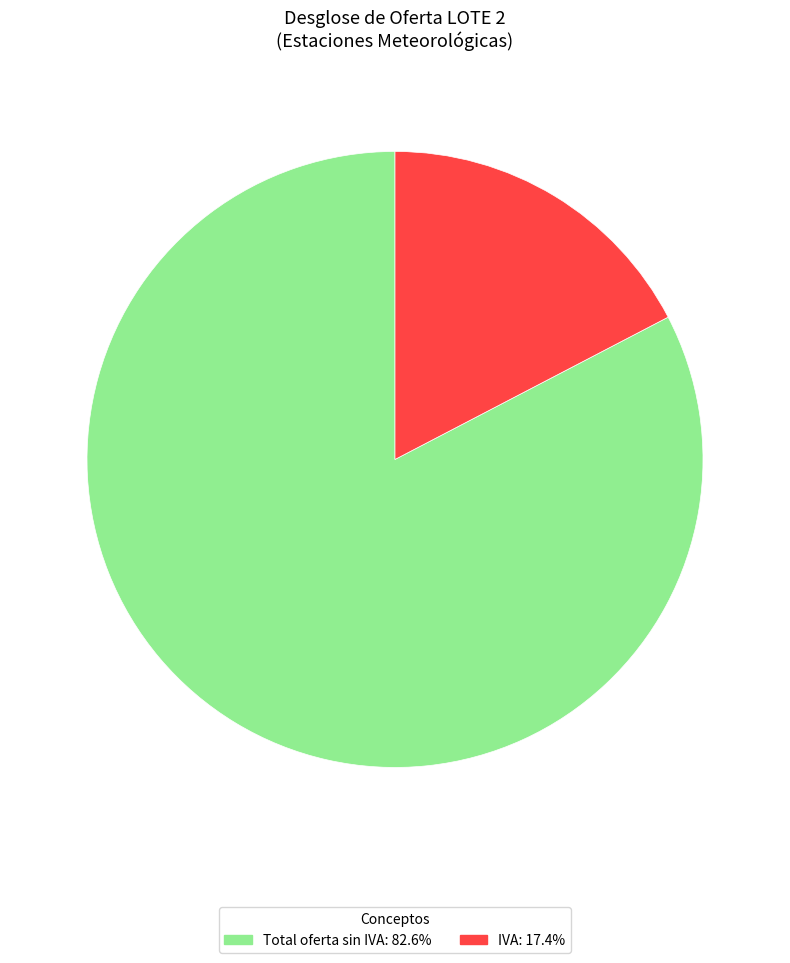

Rank the categories by value from lowest to highest.

IVA, Total oferta sin IVA